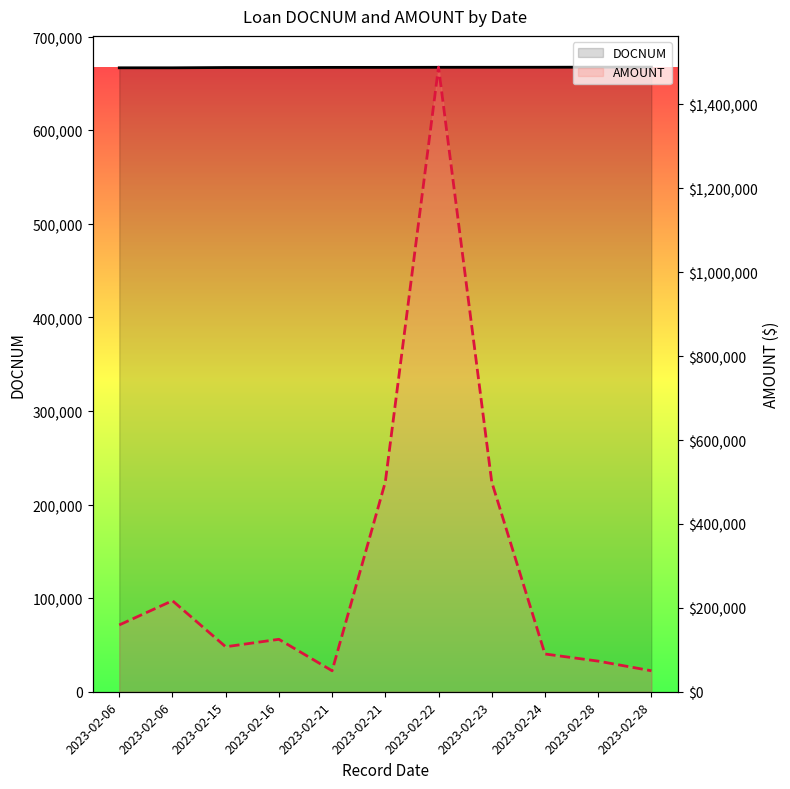

Reading left to right, list all the values displayed in this chart.

DOCNUM: 666574	666578	666886	666916	667031	667033	667125	667135	667178	667279	667306
AMOUNT: 159200	217000	107200	125000	50000	500000	1489040	500000	90000	73000	50000